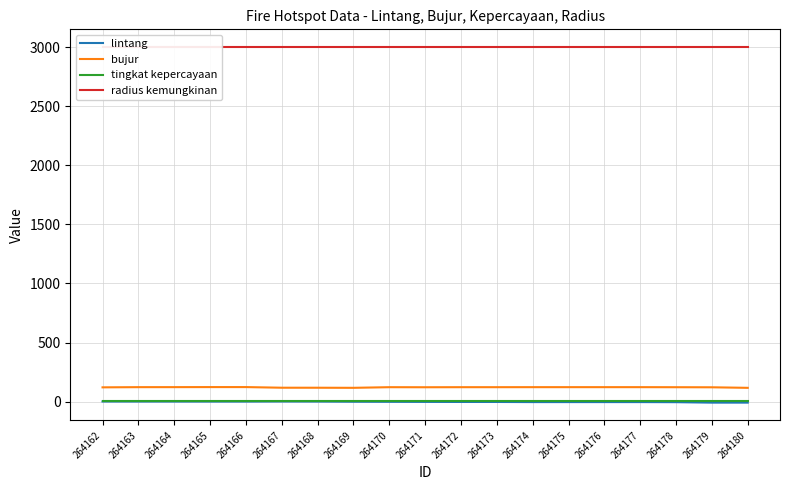

Which series has the widest spread of values?

lintang